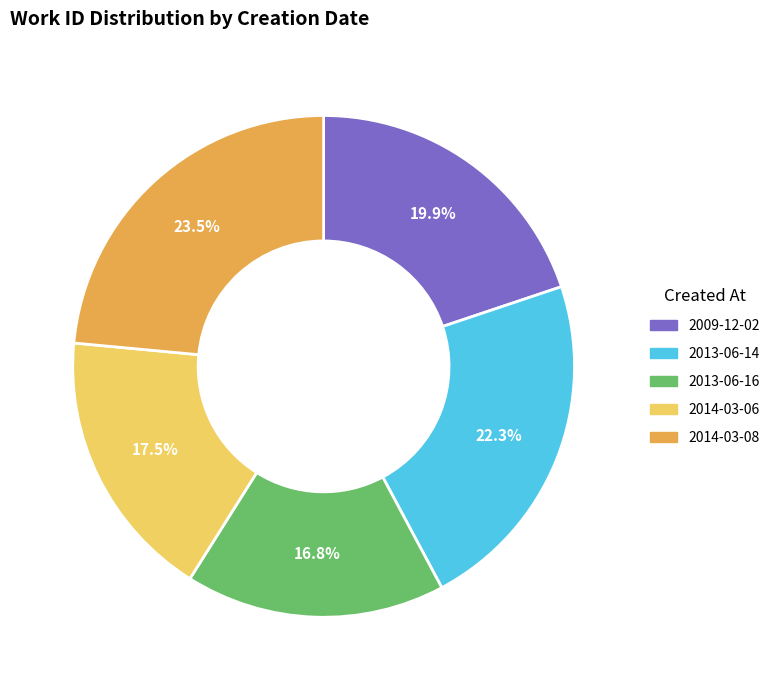

Which category has the smallest portion of the pie?

2013-06-16